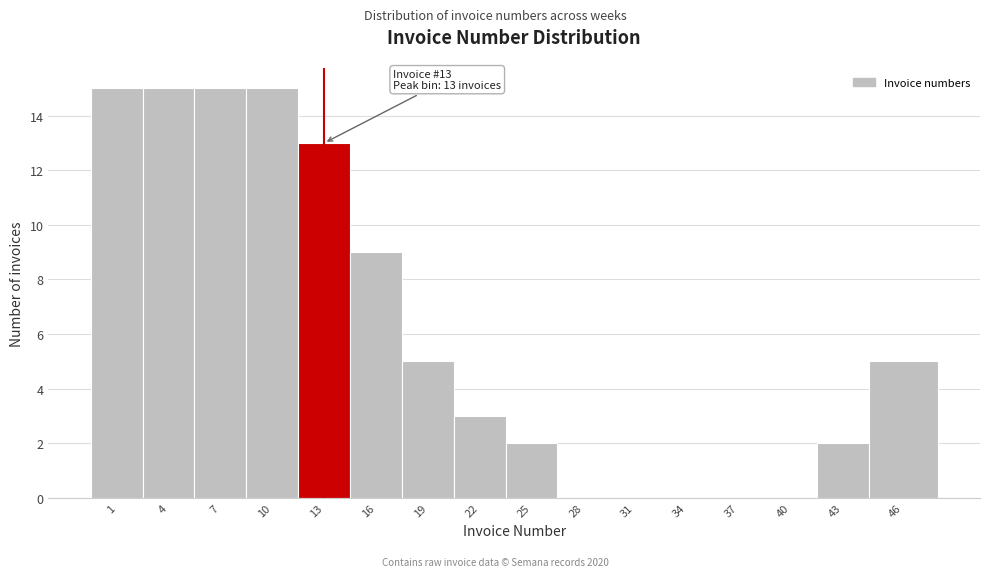

Reading left to right, list all the values displayed in this chart.

1=15	4=15	7=15	10=15	13=13	16=9	19=5	22=3	25=2	28=0	31=0	34=0	37=0	40=0	43=2	46=5